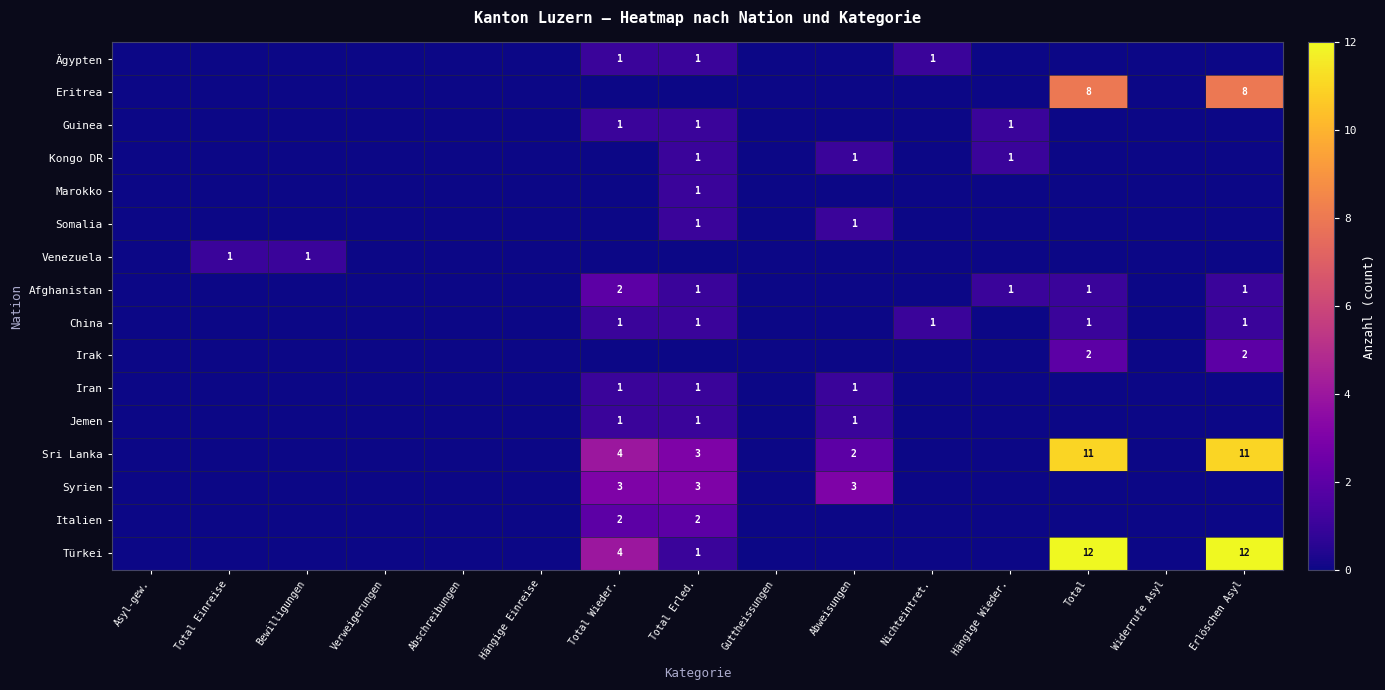

The value of Jemen at Total Wieder. is 1. True or false?

True